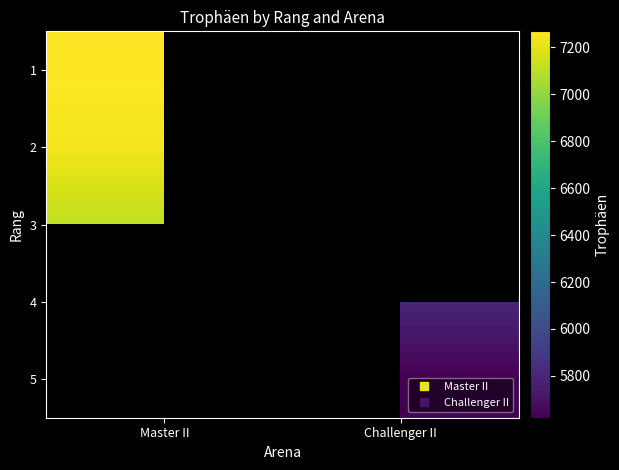

At which label does 3 reach its minimum?

Master II